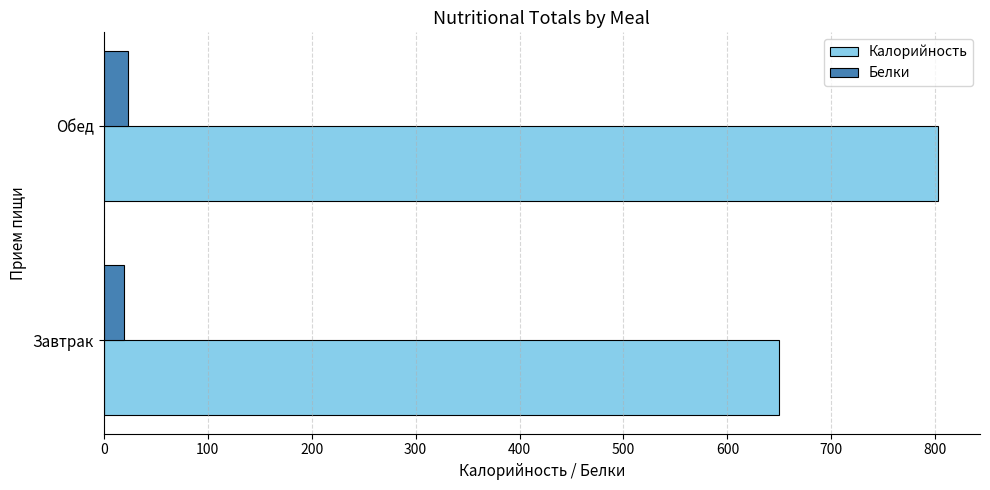

At how many categories does at least one series exceed 513?

2